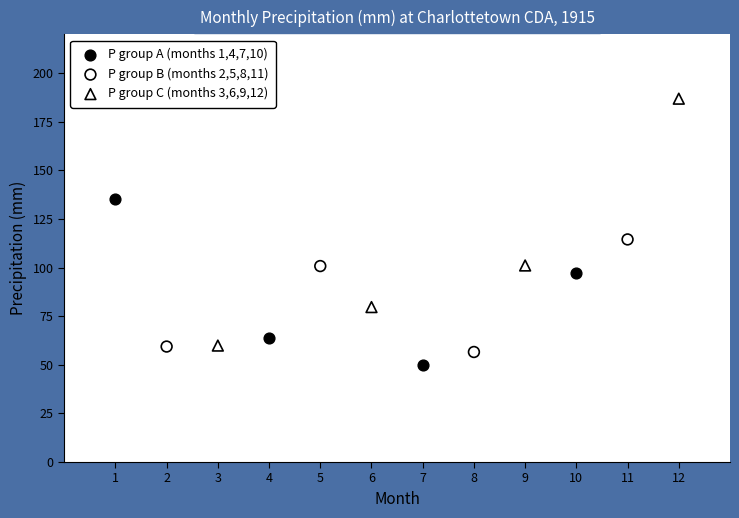

Which series has the widest spread of Y values?

P group C (months 3,6,9,12)